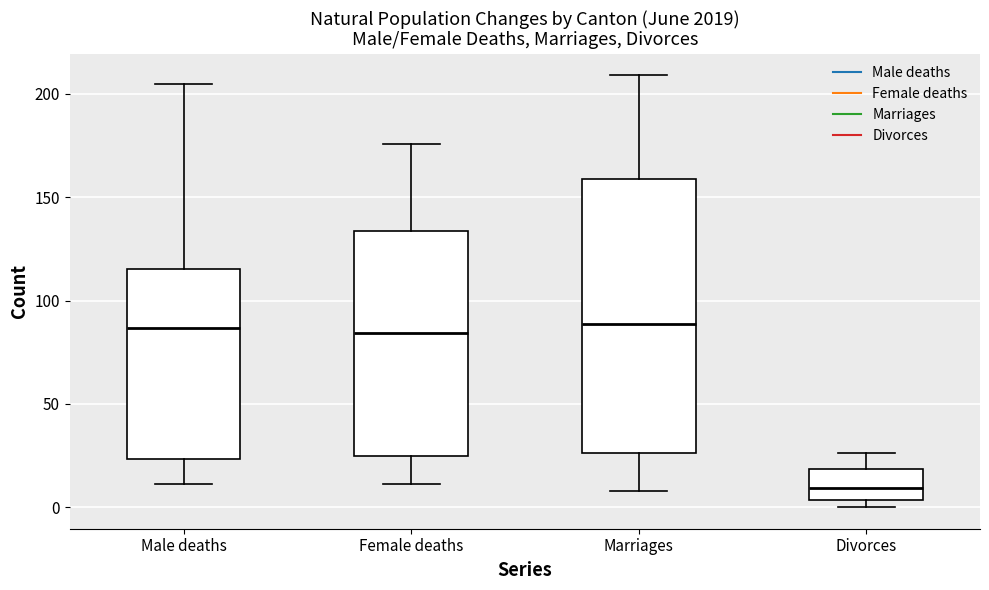

Comparing the boxes themselves (not the whiskers), which one is the tallest?

Marriages